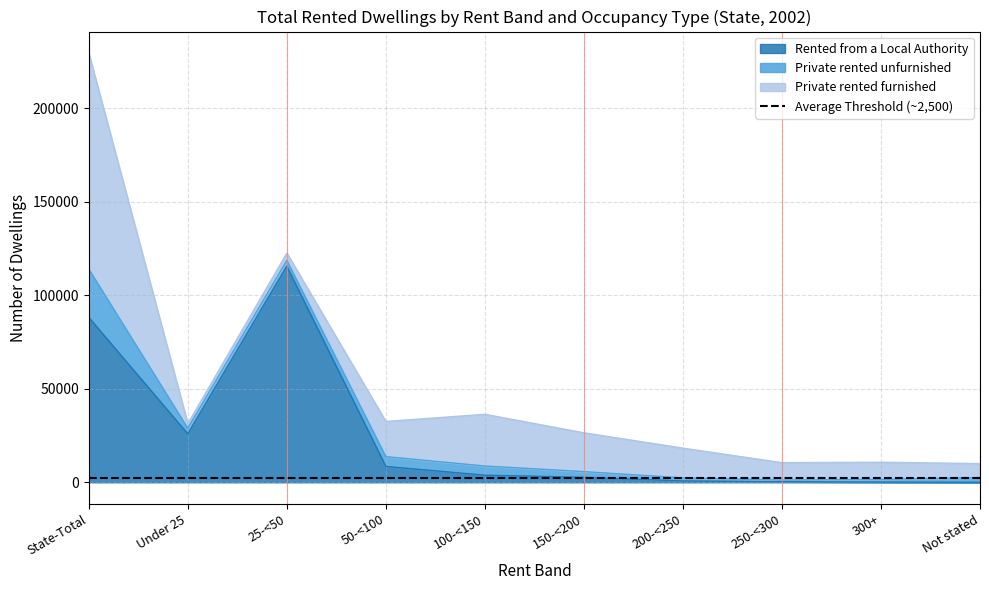

What are all the series names shown in the legend?

Rented from a Local Authority, Private rented unfurnished, Private rented furnished